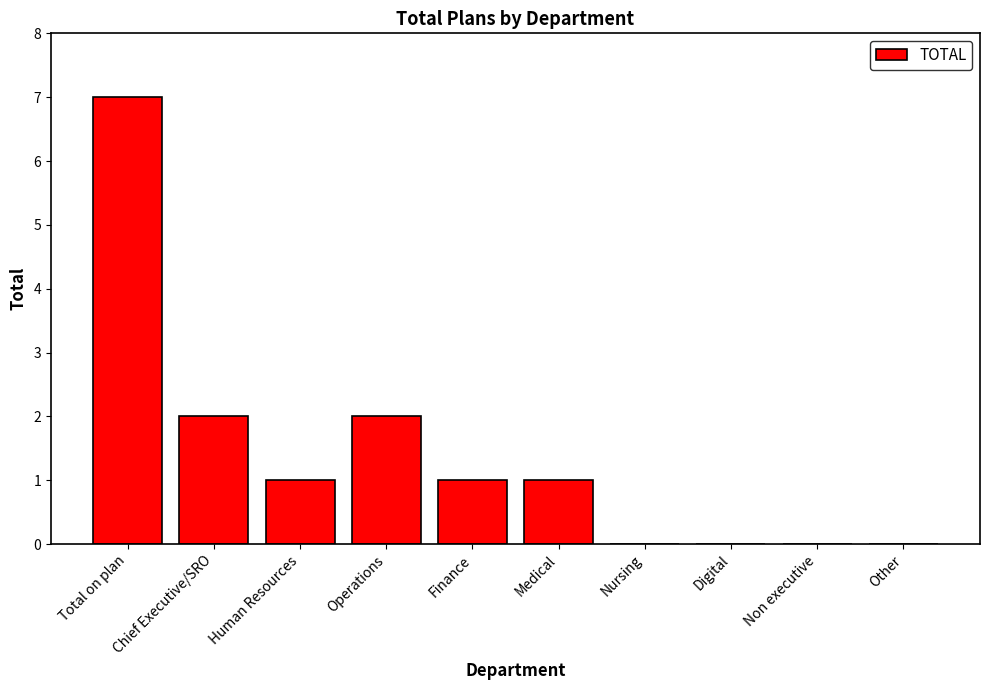

Between Chief Executive/SRO and Medical, which is larger?

Chief Executive/SRO